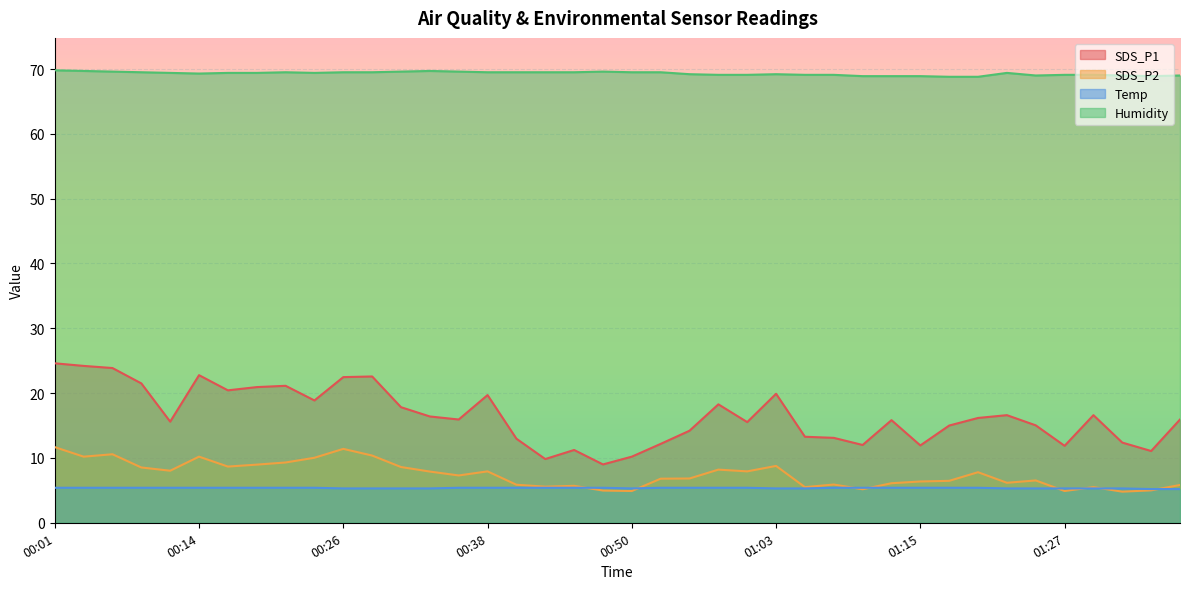

Reading left to right, transcribe all the data shown in this chart.

SDS_P1: 24.6	24.2	23.9	21.5	15.6	22.8	20.4	20.9	21.1	18.9	22.5	22.6	17.8	16.4	15.9	19.7	13.0	9.8	11.2	9.0	10.2	12.2	14.2	18.3	15.5	19.9	13.3	13.1	12.0	15.8	11.9	15.0	16.2	16.6	15.0	11.9	16.6	12.4	11.1	15.9
SDS_P2: 11.7	10.2	10.6	8.5	8.0	10.2	8.7	9.0	9.3	10.0	11.4	10.4	8.6	7.9	7.3	7.9	5.9	5.6	5.7	5.0	4.9	6.8	6.8	8.2	7.9	8.8	5.5	5.9	5.2	6.1	6.4	6.5	7.8	6.2	6.5	4.9	5.5	4.8	5.0	5.8
Temp: 5.4	5.4	5.4	5.4	5.4	5.4	5.4	5.4	5.4	5.4	5.3	5.3	5.3	5.3	5.4	5.4	5.4	5.4	5.4	5.4	5.3	5.4	5.4	5.4	5.4	5.3	5.3	5.4	5.4	5.4	5.4	5.4	5.4	5.3	5.3	5.3	5.3	5.3	5.2	5.2
Humidity: 69.8	69.7	69.6	69.5	69.4	69.3	69.4	69.4	69.5	69.4	69.5	69.5	69.6	69.7	69.6	69.5	69.5	69.5	69.5	69.6	69.5	69.5	69.2	69.1	69.1	69.2	69.1	69.1	68.9	68.9	68.9	68.8	68.8	69.4	69.0	69.1	69.1	69.0	68.9	69.0